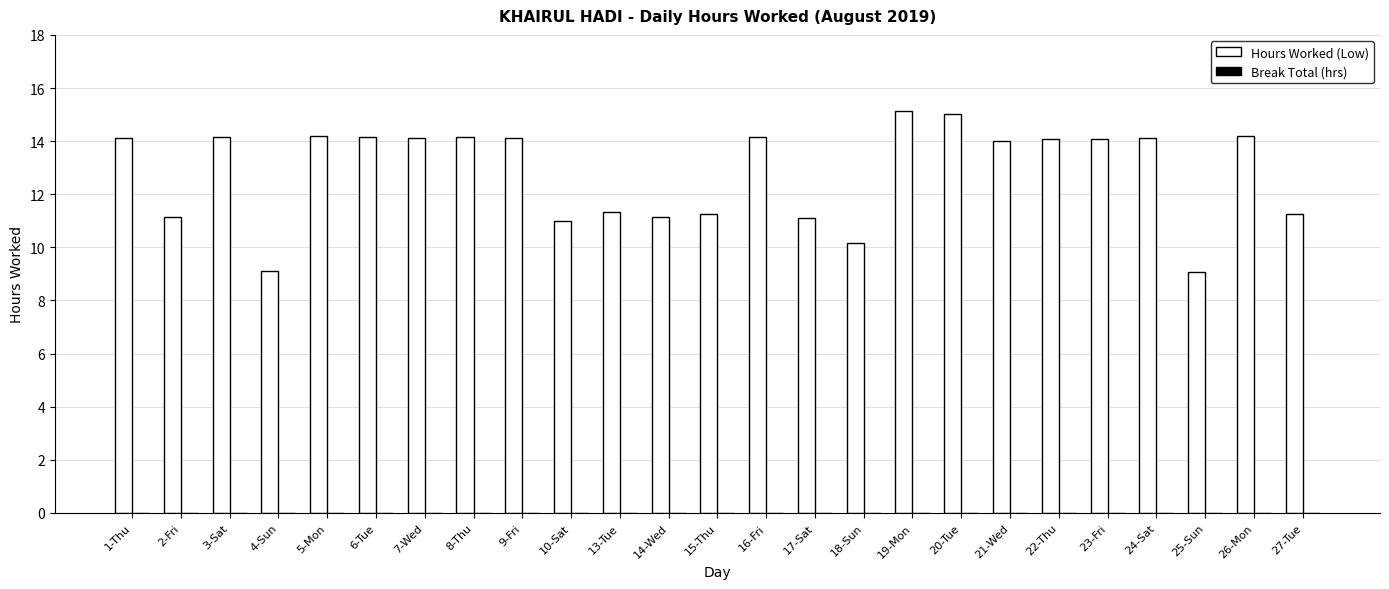

What is the difference between the maximum and second lowest values?

6.0